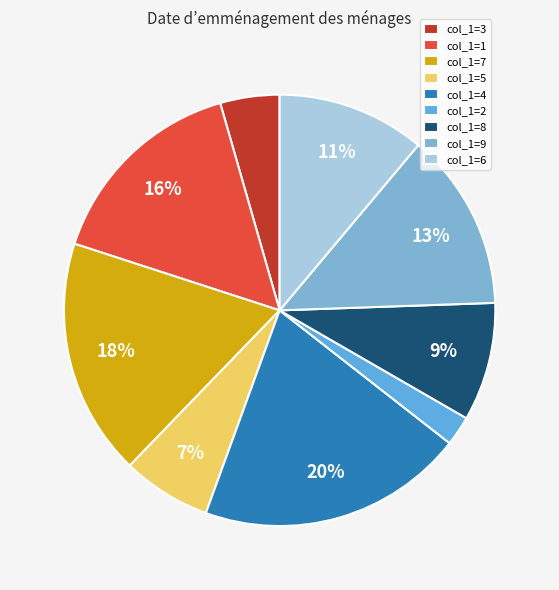

What percentage is NOT represented by col_1=8?

91.1%